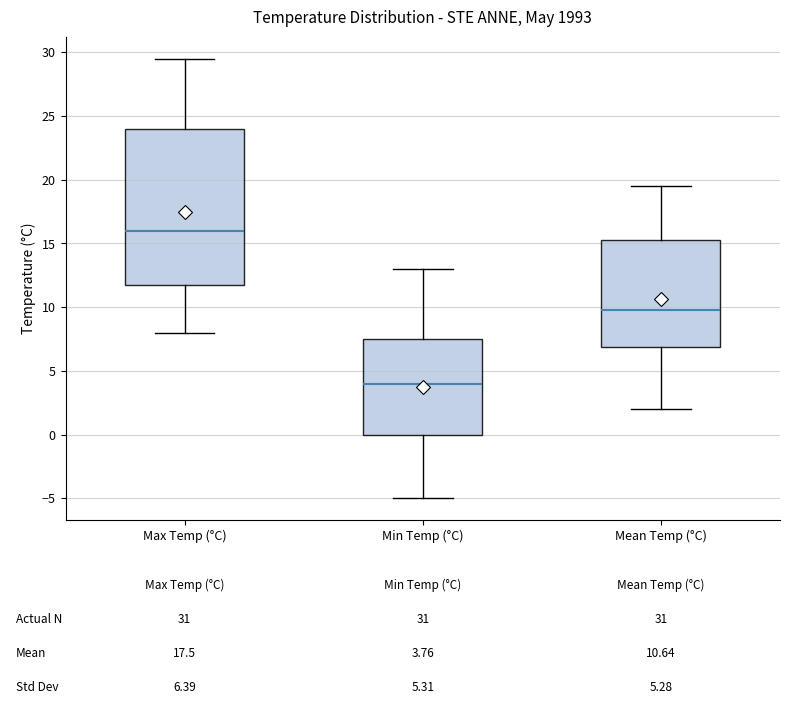

Which box's median line is the highest?

Max Temp (°C)